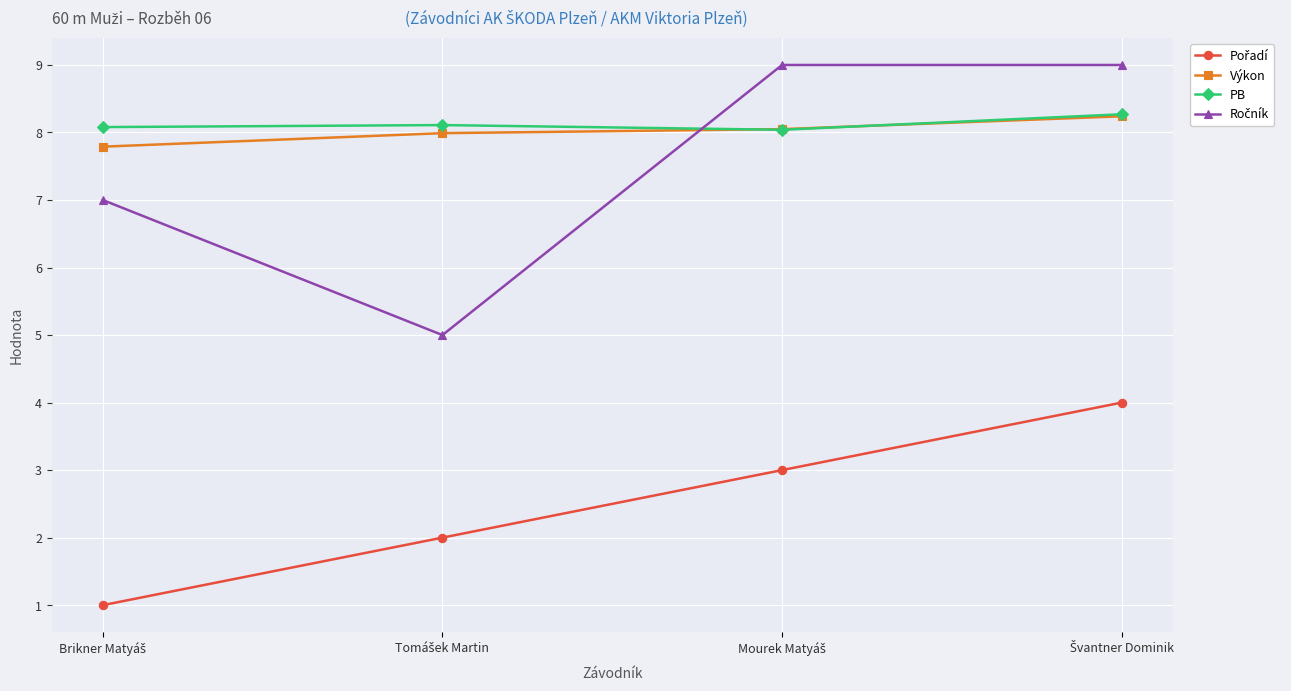

What is the minimum value shown in the chart?

1.0